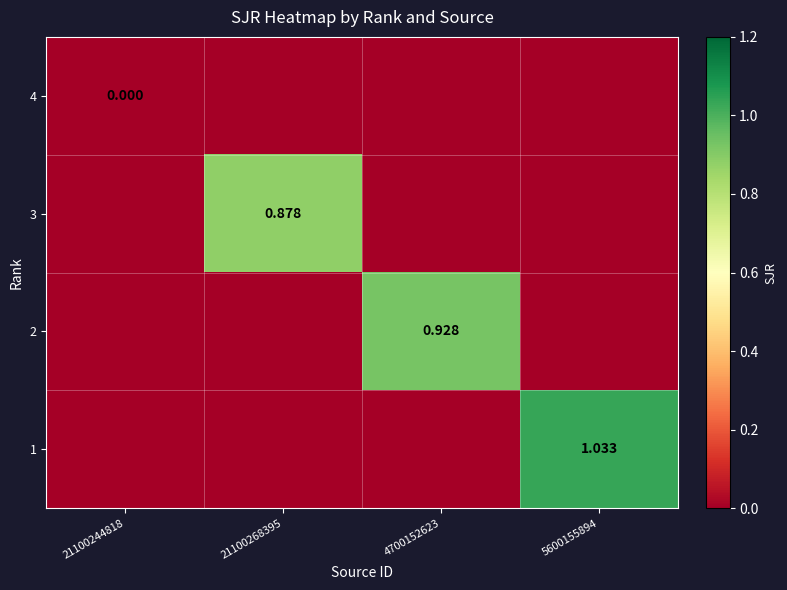

At which category is the sum across all series the highest?

5600155894